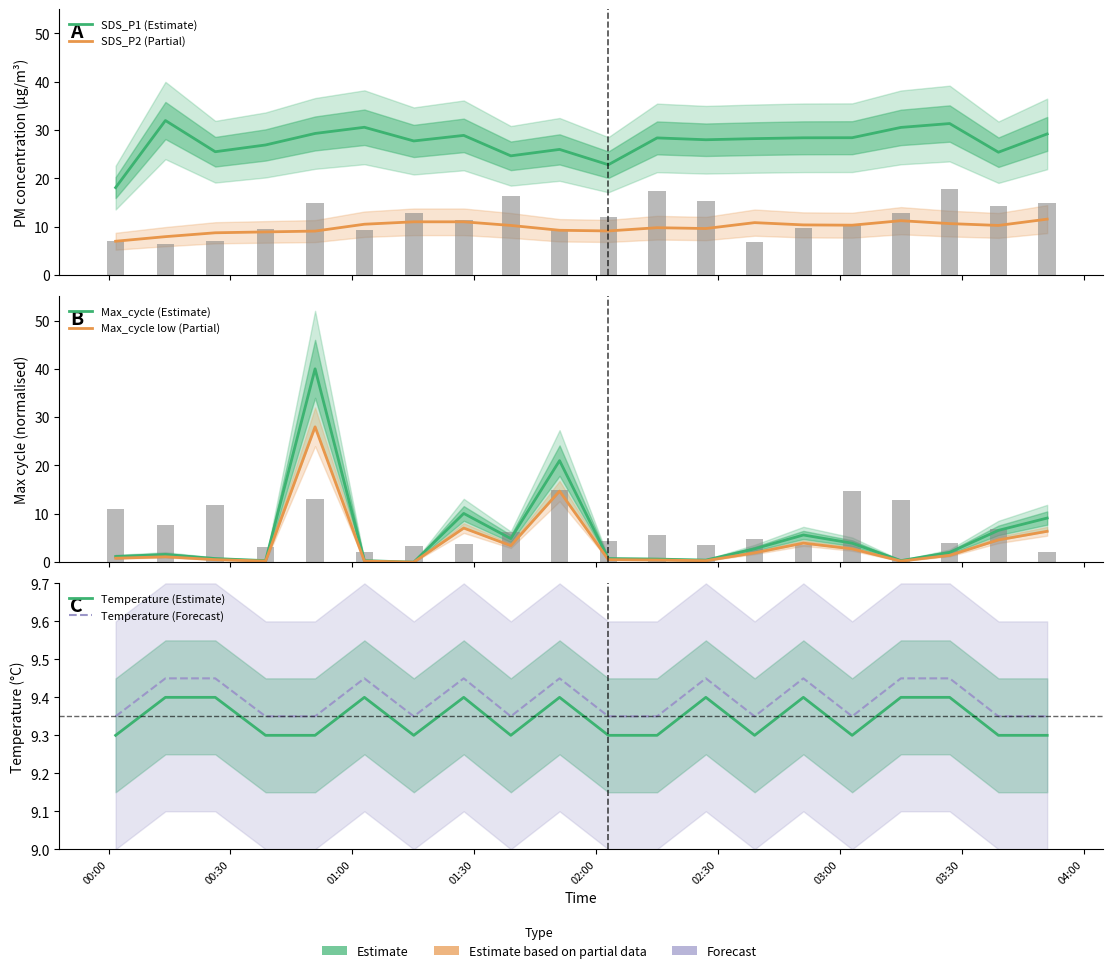

What is the value of the Temperature (Estimate) bar at the 19th from the left?

9.3